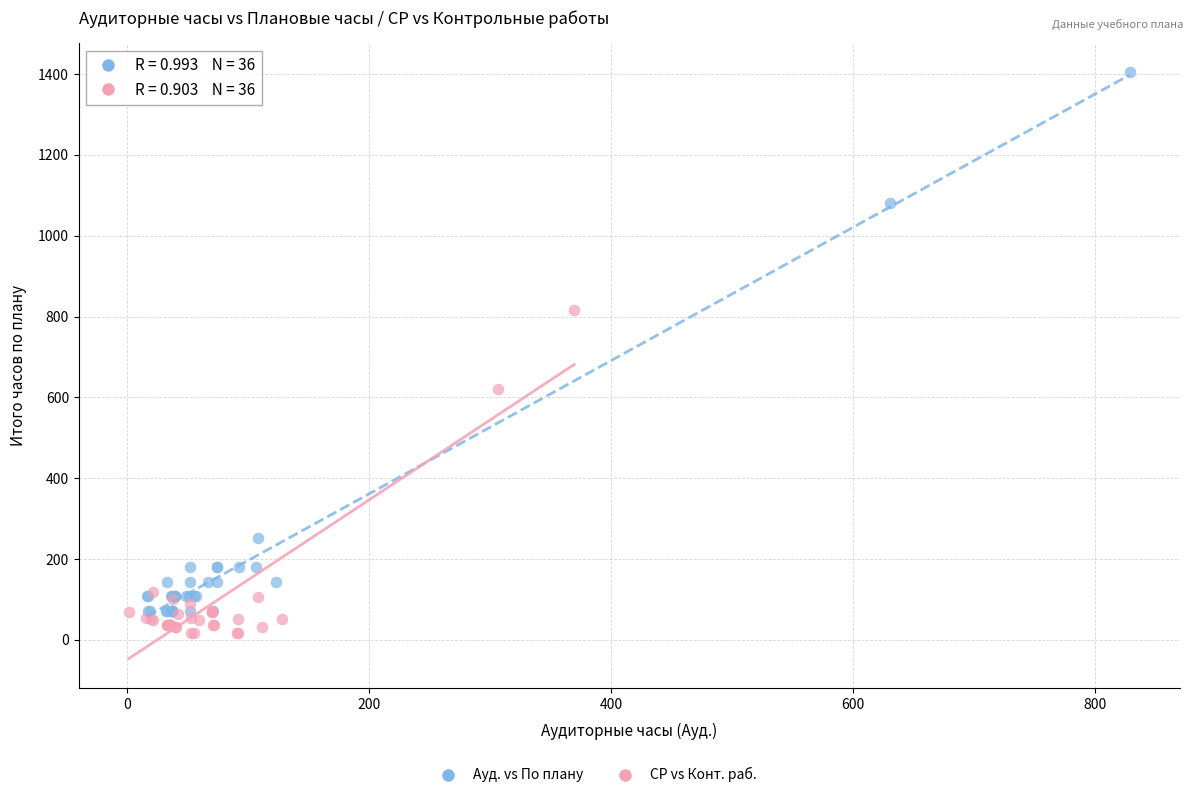

Which series contains the highest Y value?

Ауд. vs По плану